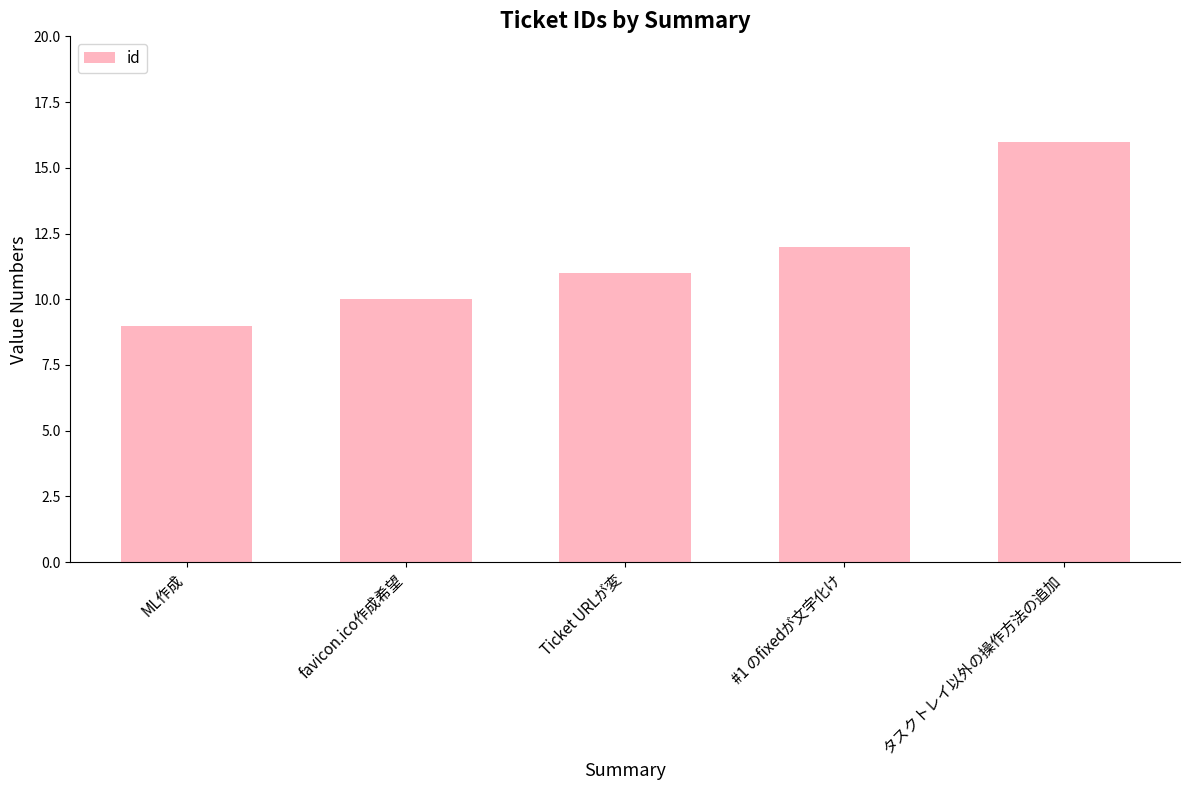

What is the difference between the values at タスクトレイ以外の操作方法の追加 and Ticket URLが変?

5